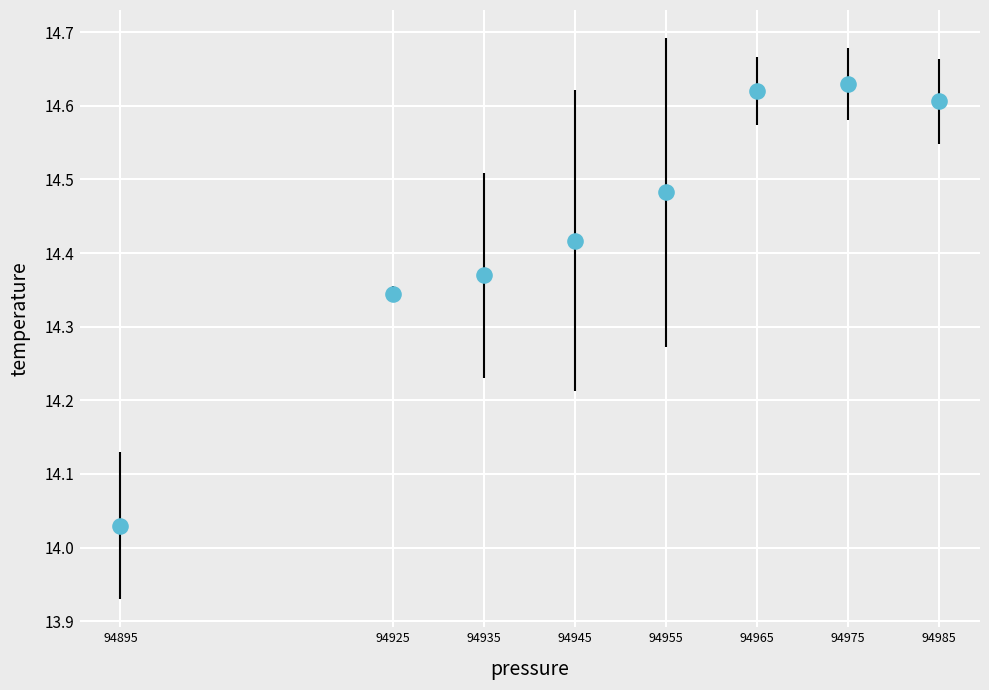

What is the average X value?

94947.5